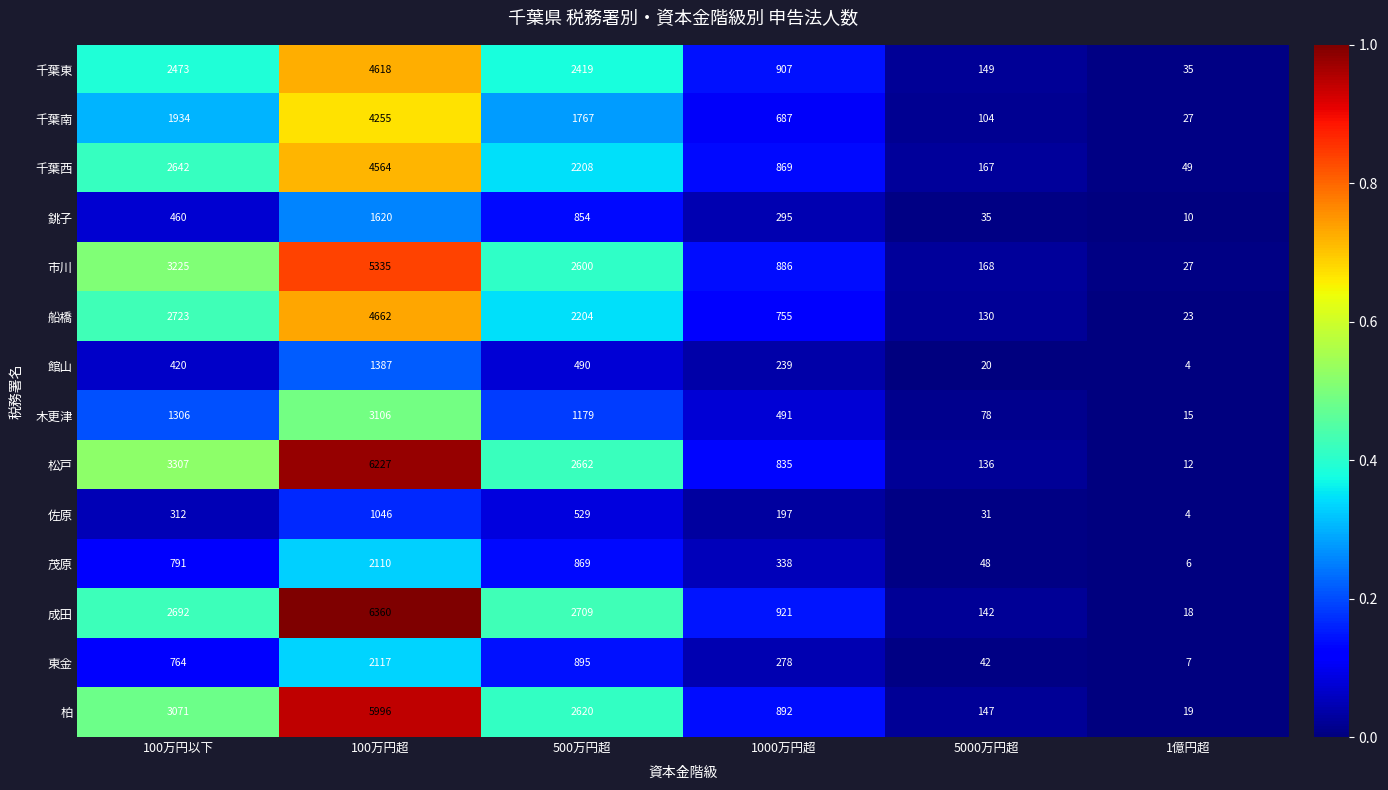

Which series has the largest range (max minus min)?

成田